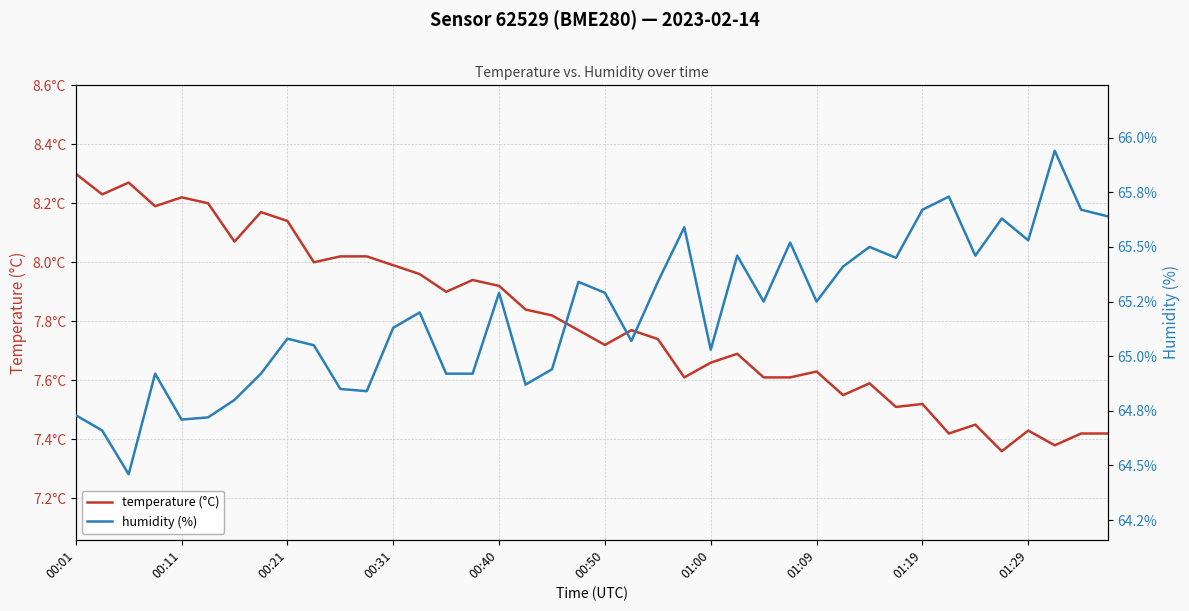

Which series has the widest spread of values?

humidity (%)